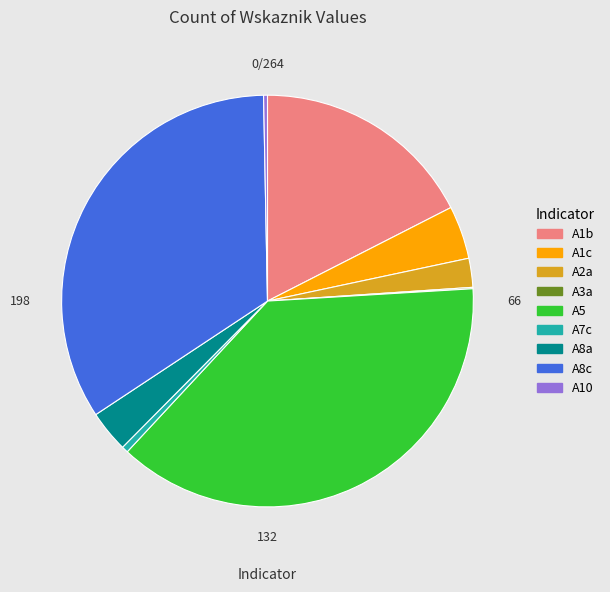

The A5 slice represents 29% of the pie. True or false?

False